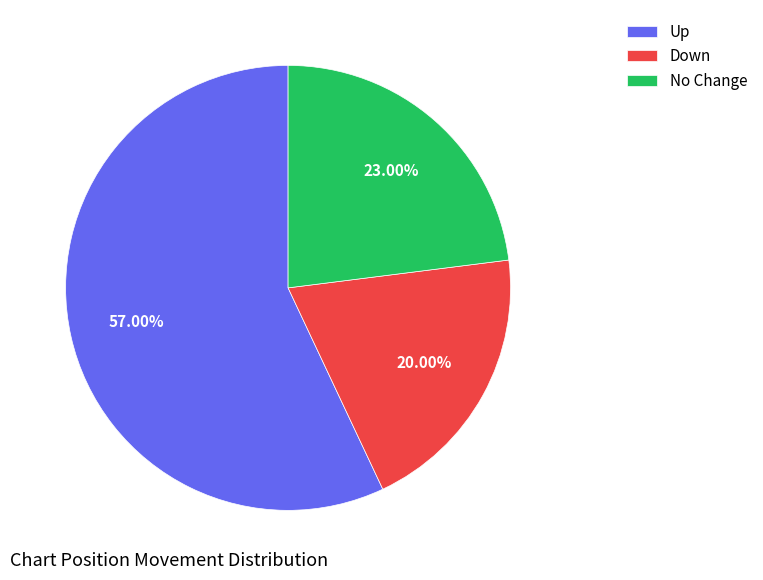

Which category has the biggest portion of the pie?

Up